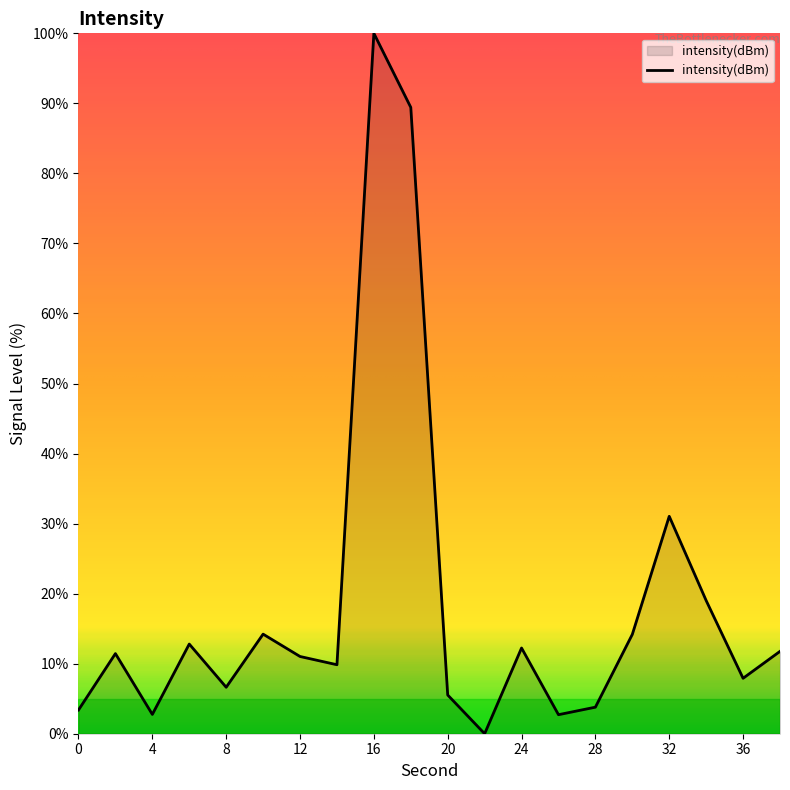

Does the chart have visible grid lines?

No